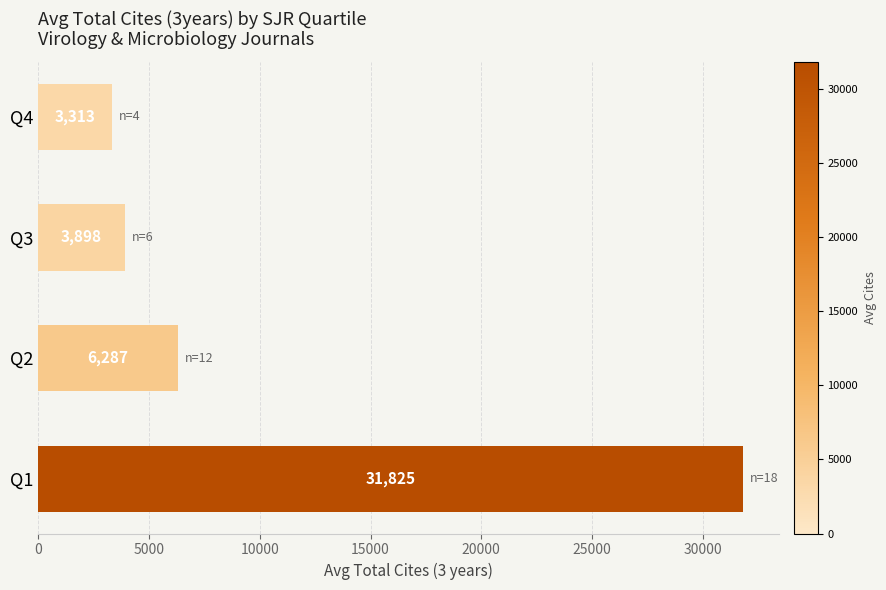

The chart shows a value of 6287 at Q2. True or false?

True